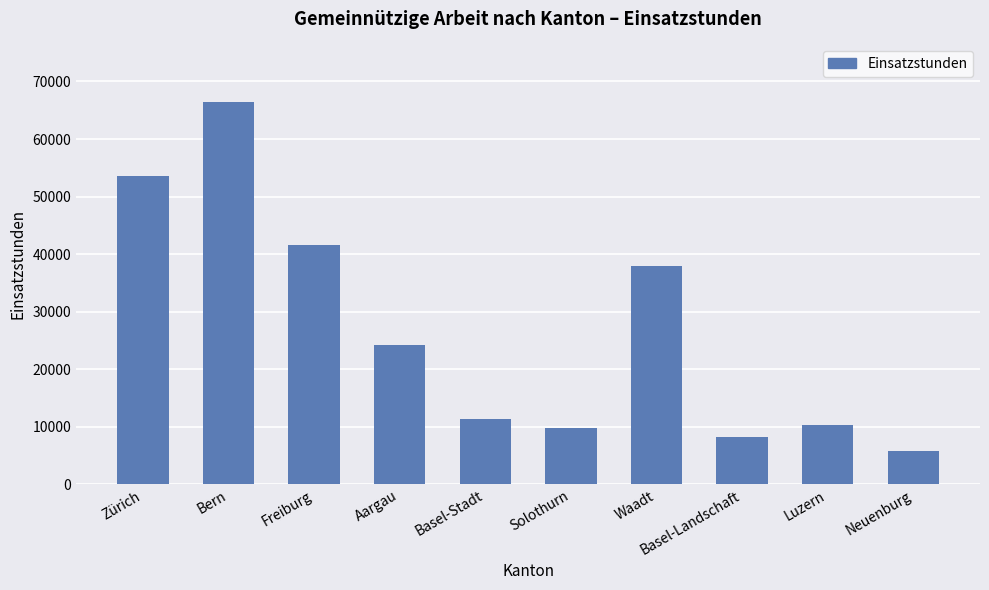

What position from the right is Basel-Landschaft?

3